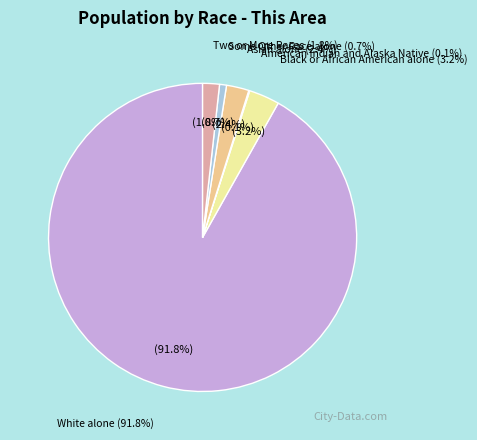

How many segments does this pie chart have?

6